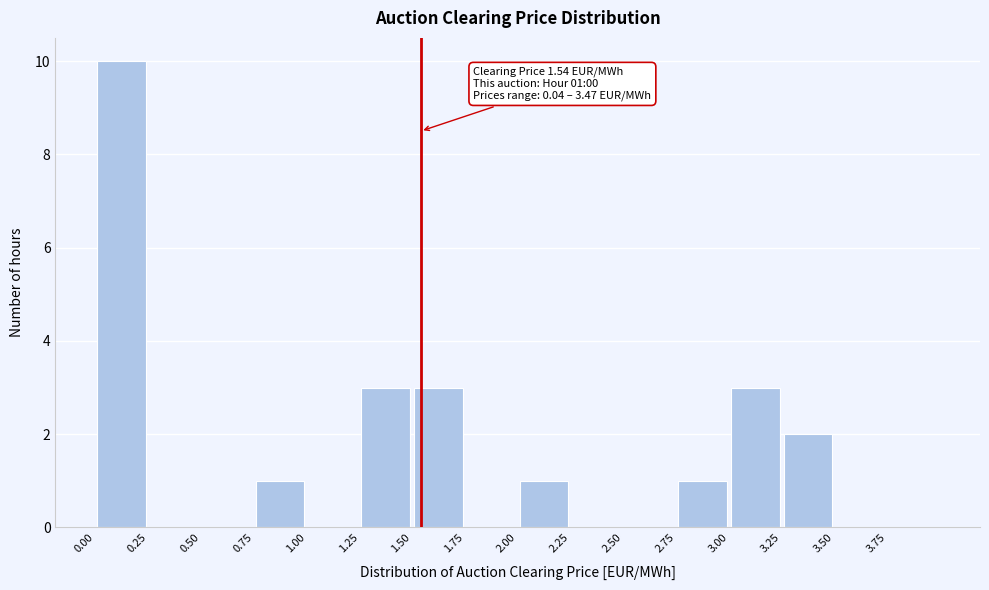

Over which range of the x-axis is the bar tallest?

0.00 to 0.25